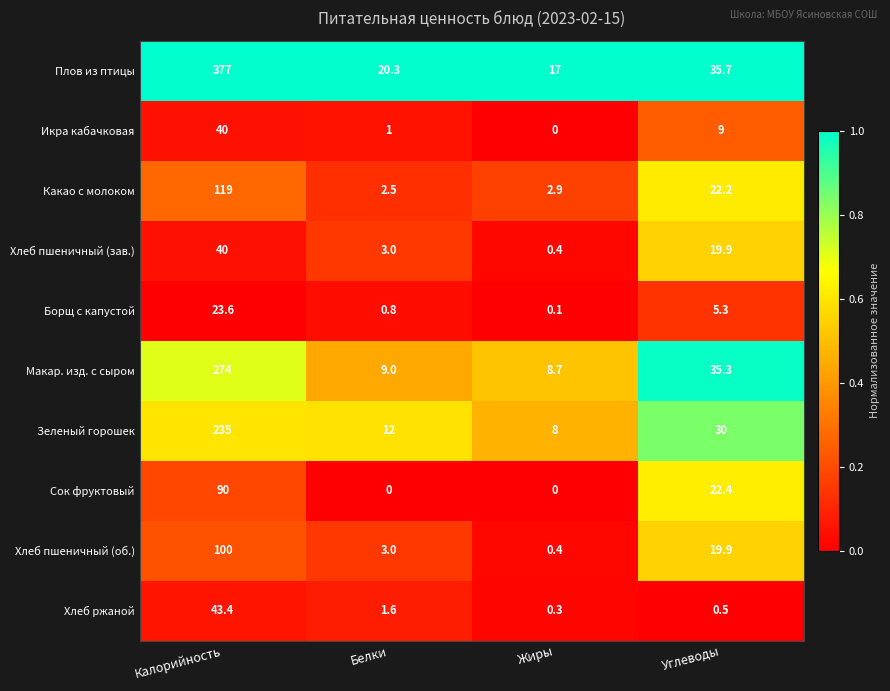

Where is Хлеб ржаной nearest to the value 21?

Белки